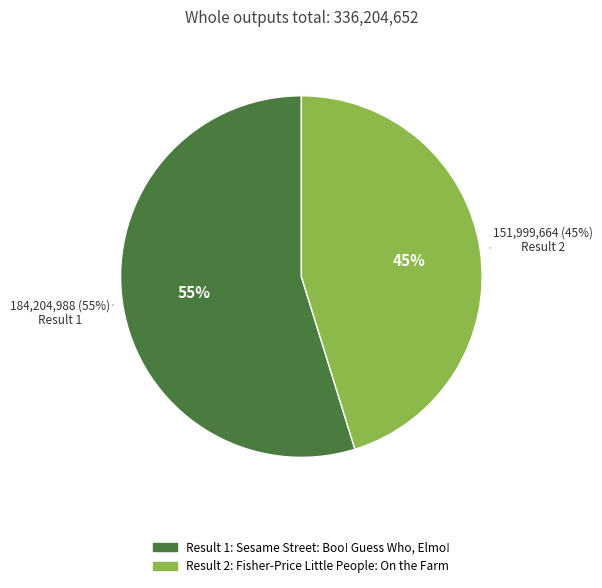

What percentage is the Fisher-Price Little People: On the Farm slice, to the nearest percent?

45%